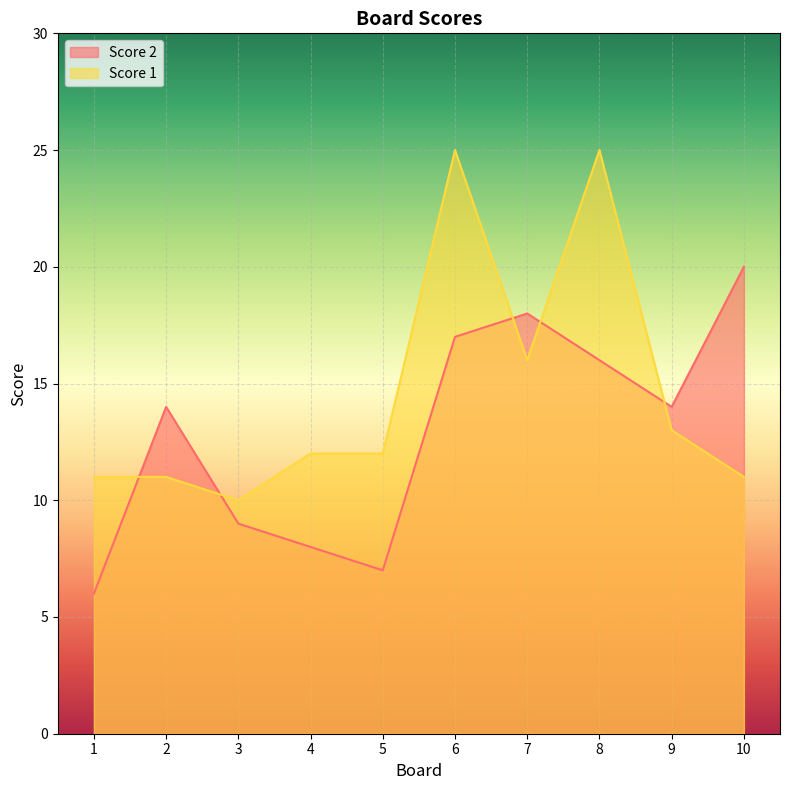

How many lines are shown in the chart?

2